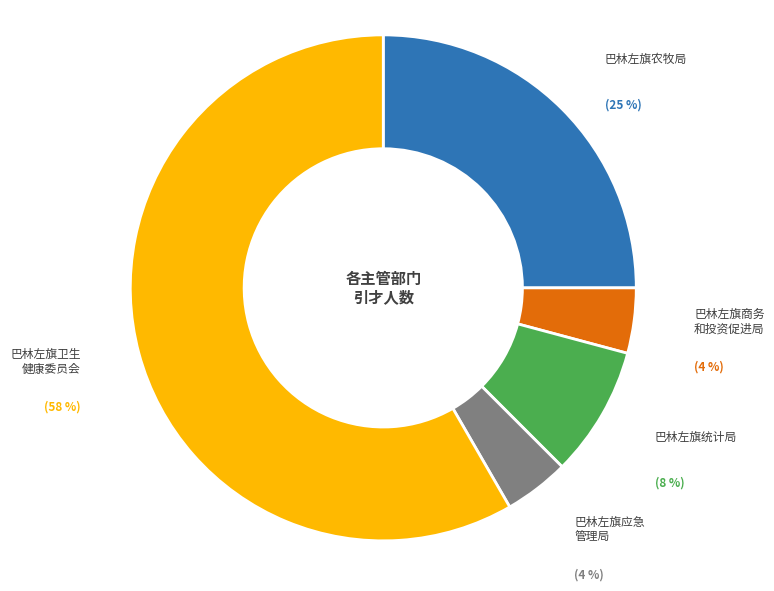

Count the number of slices in the pie.

5